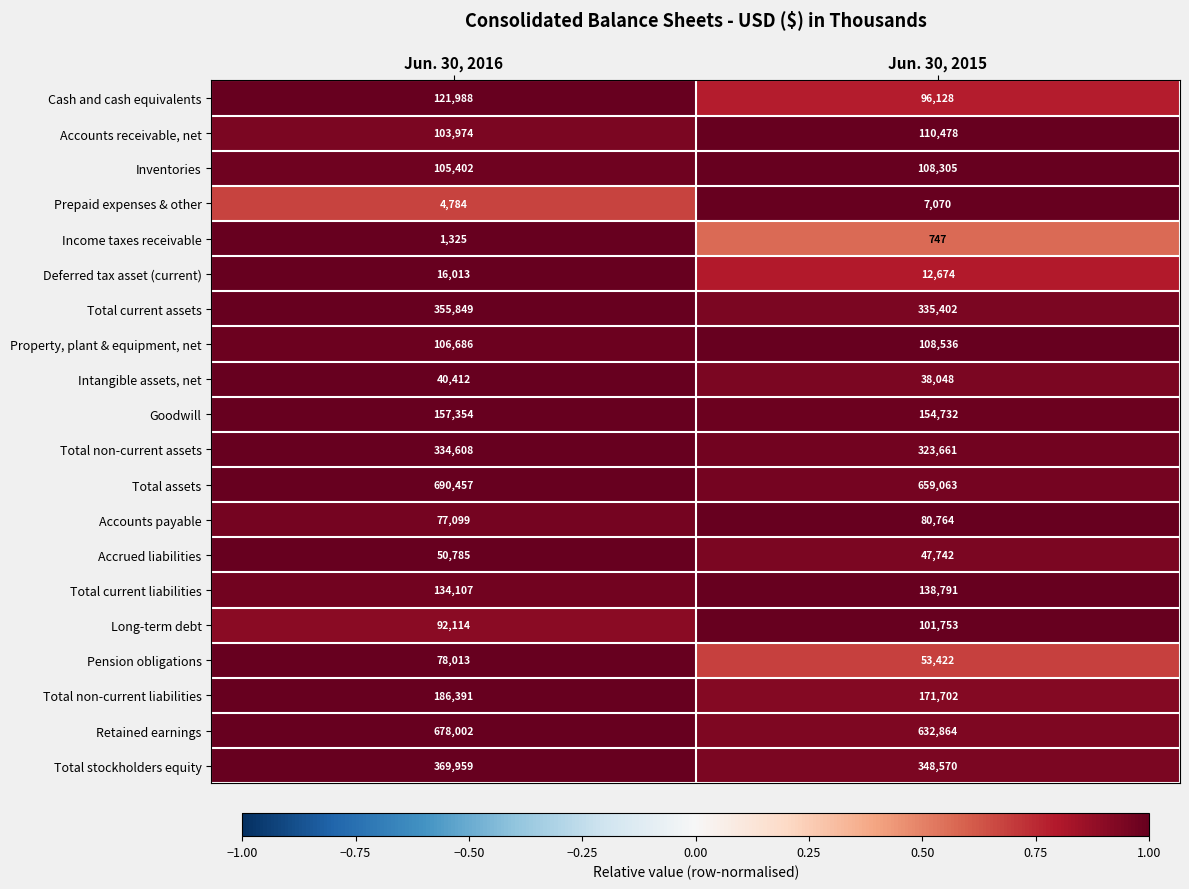

Which series has the widest spread of values?

Retained earnings